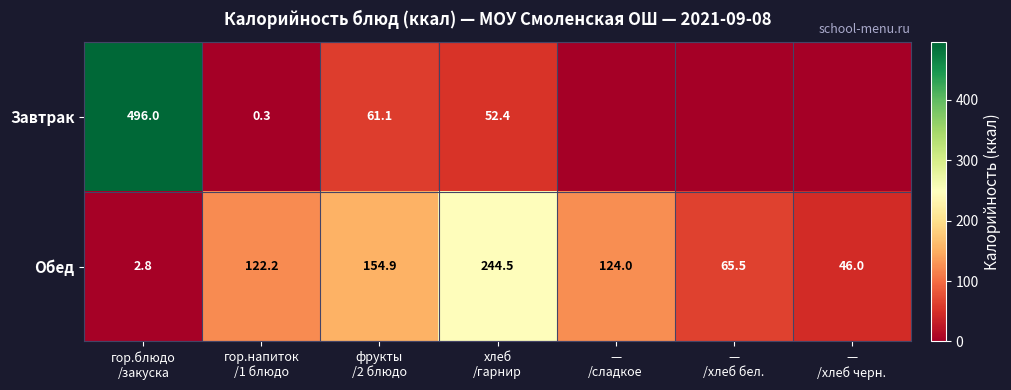

At how many categories does at least one series exceed 390?

1